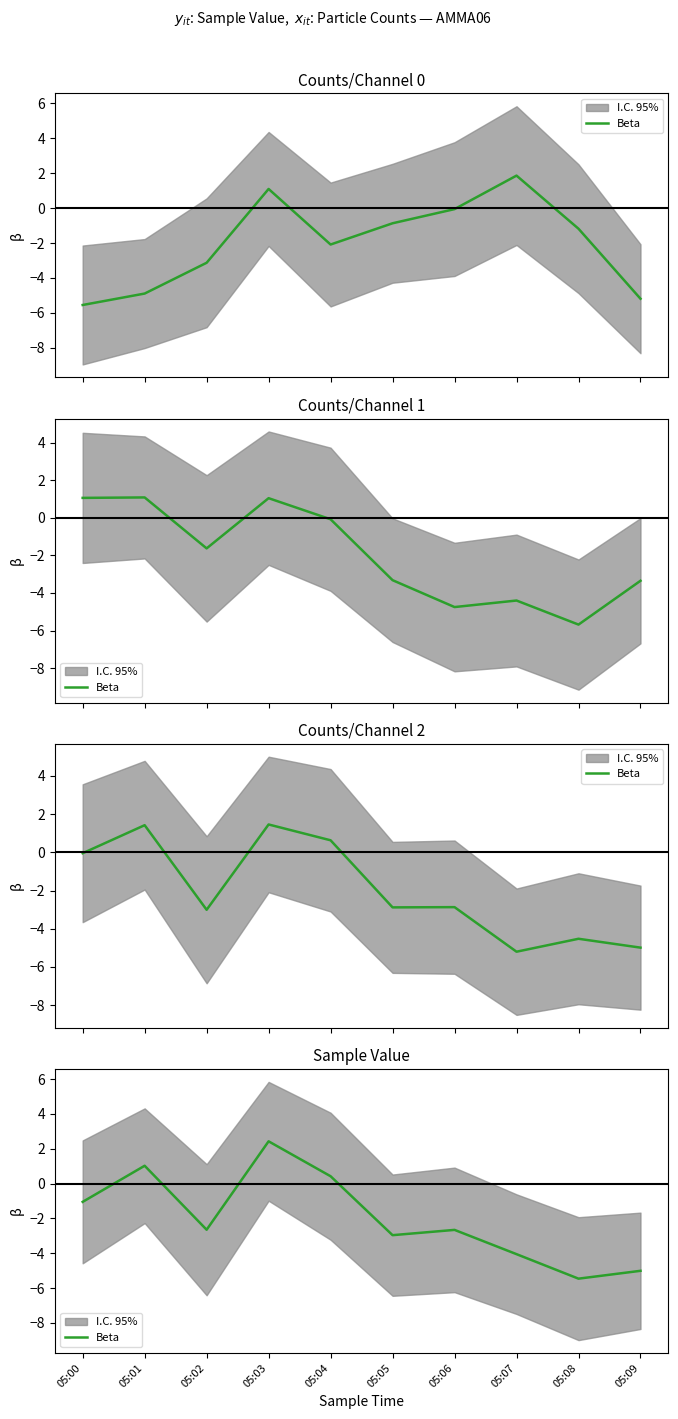

Rank the categories by value from highest to lowest.

05:03, 05:01, 05:04, 05:00, 05:02, 05:06, 05:05, 05:07, 05:09, 05:08